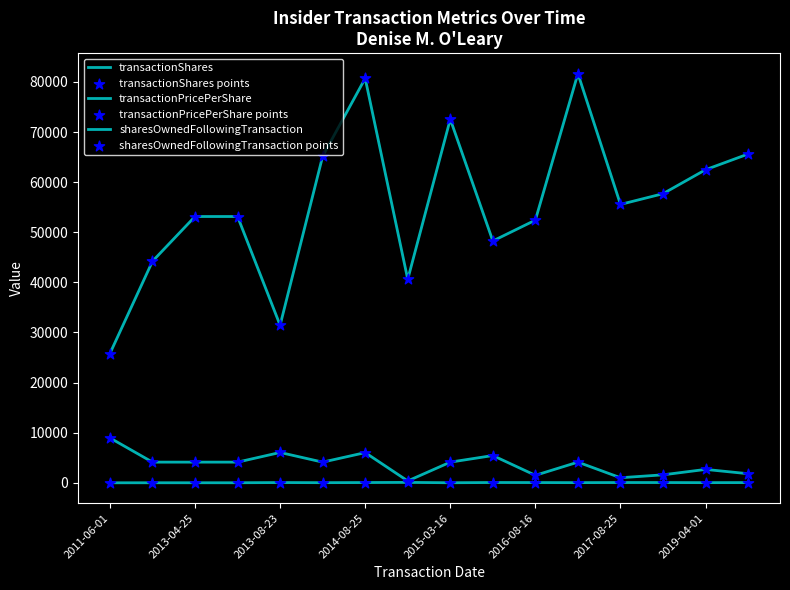

Does the chart have visible grid lines?

No